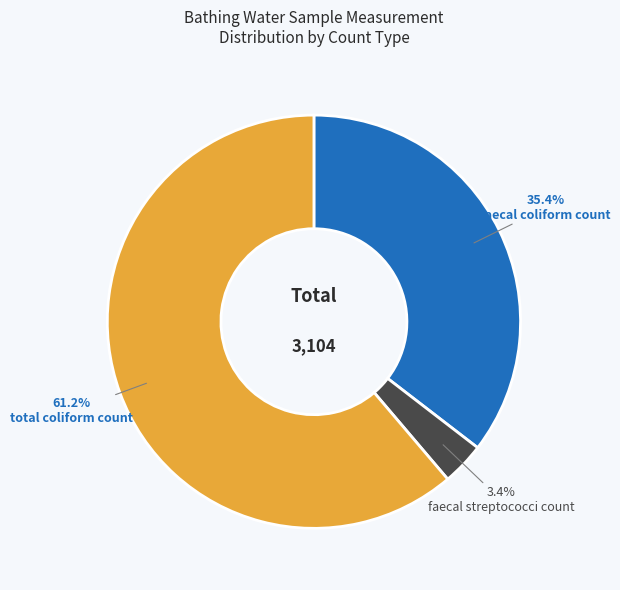

Count the number of slices in the pie.

3